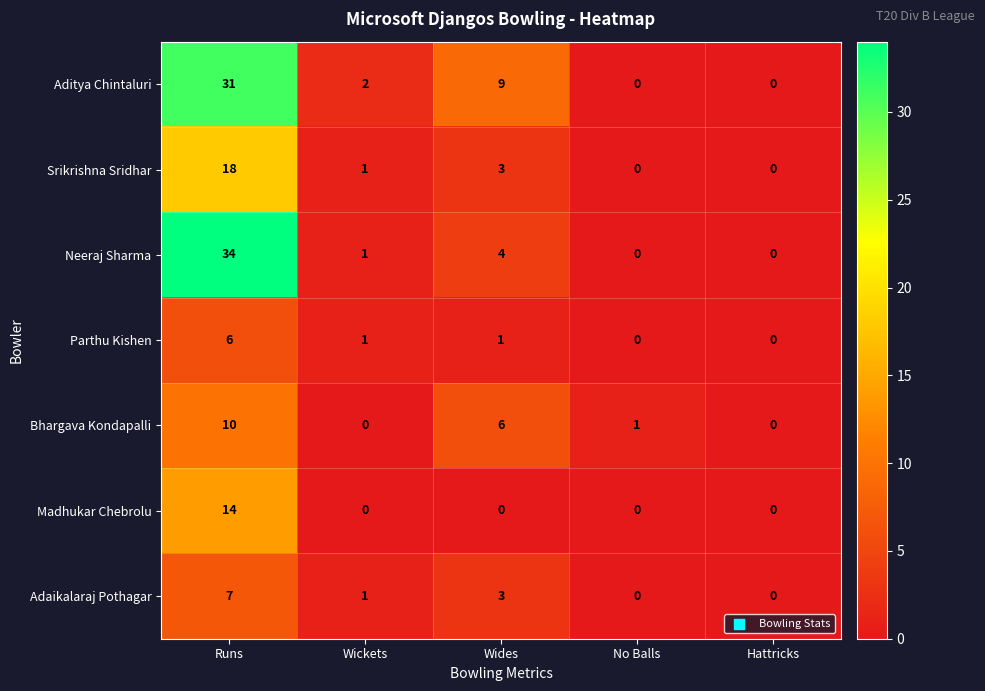

The Bhargava Kondapalli series shows 6 at Wides. True or false?

True